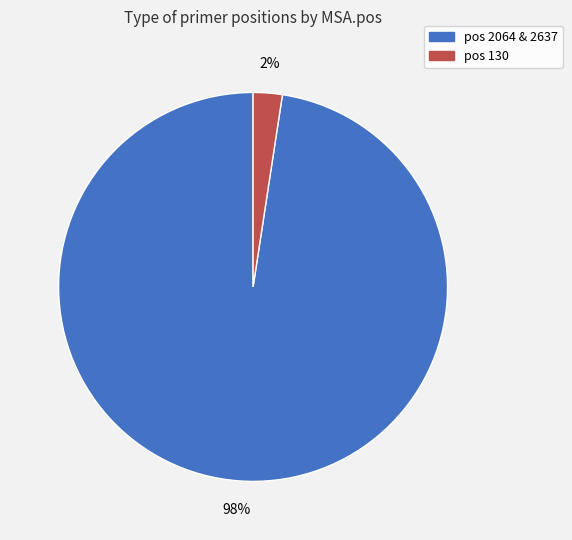

Is there any slice that represents more than half of the pie?

Yes